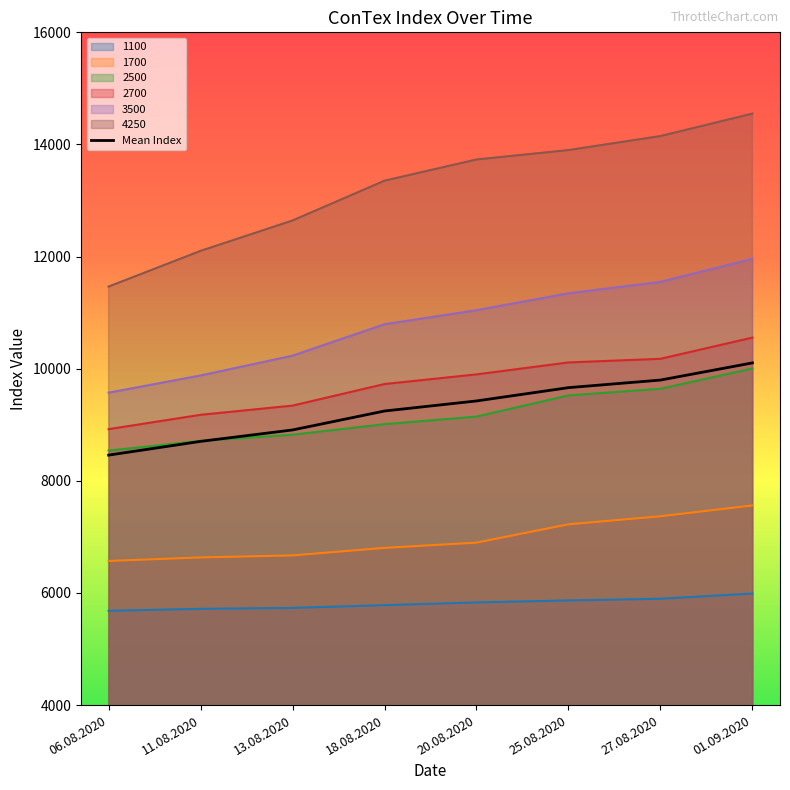

Where does the data first go above 9425?

25.08.2020